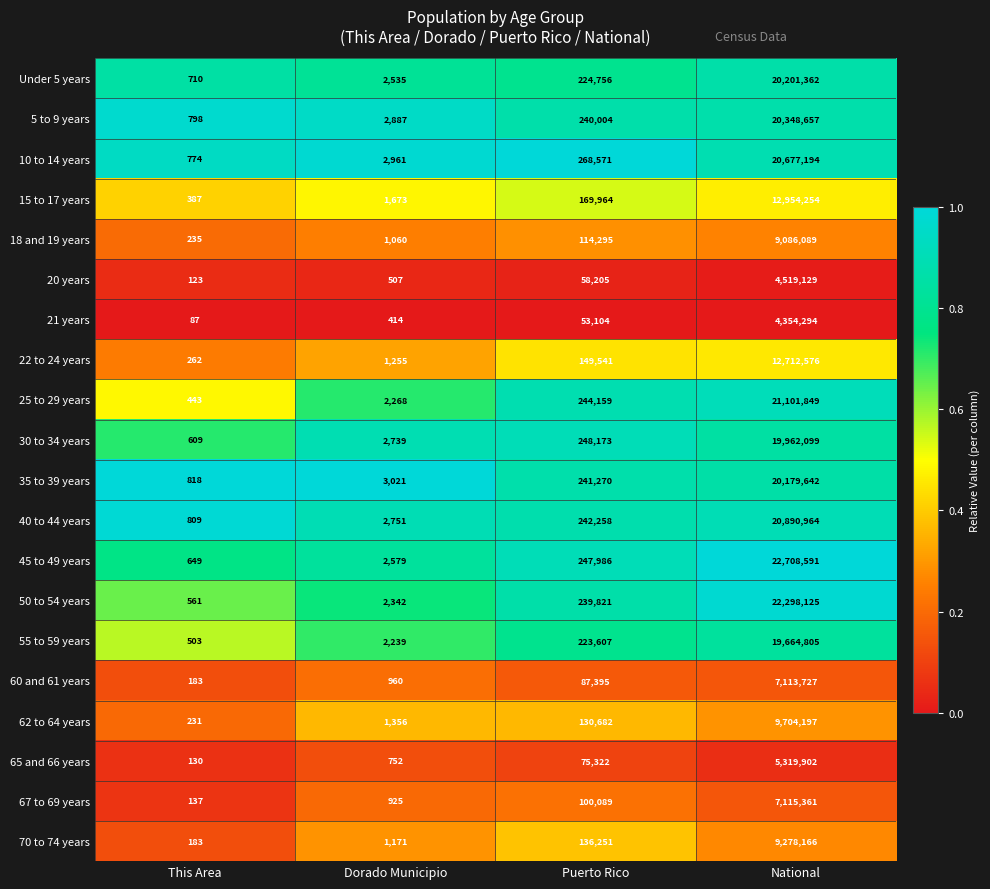

Rank the series at Puerto Rico from lowest to highest value.

21 years, 20 years, 65 and 66 years, 60 and 61 years, 67 to 69 years, 18 and 19 years, 62 to 64 years, 70 to 74 years, 22 to 24 years, 15 to 17 years, 55 to 59 years, Under 5 years, 50 to 54 years, 5 to 9 years, 35 to 39 years, 40 to 44 years, 25 to 29 years, 45 to 49 years, 30 to 34 years, 10 to 14 years